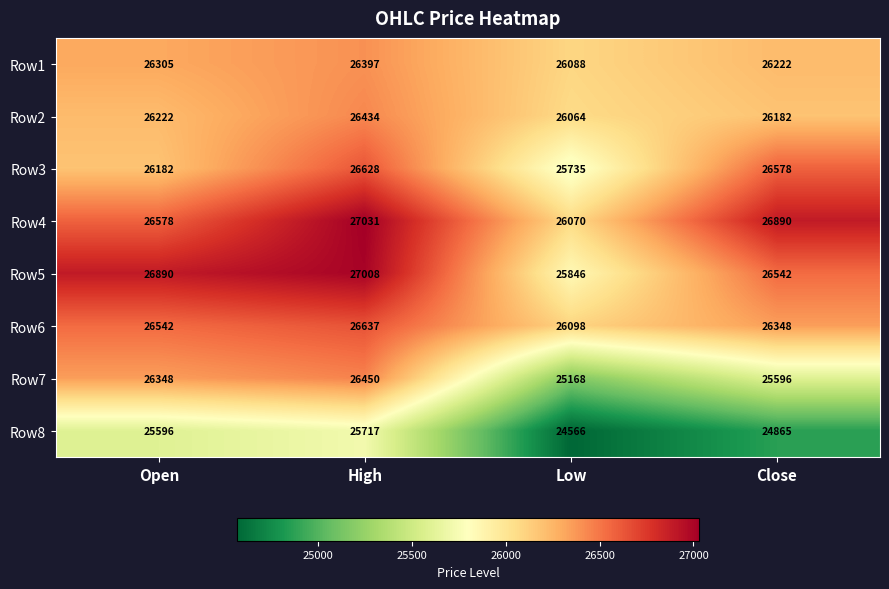

What is the total value across all series at Low?

205635